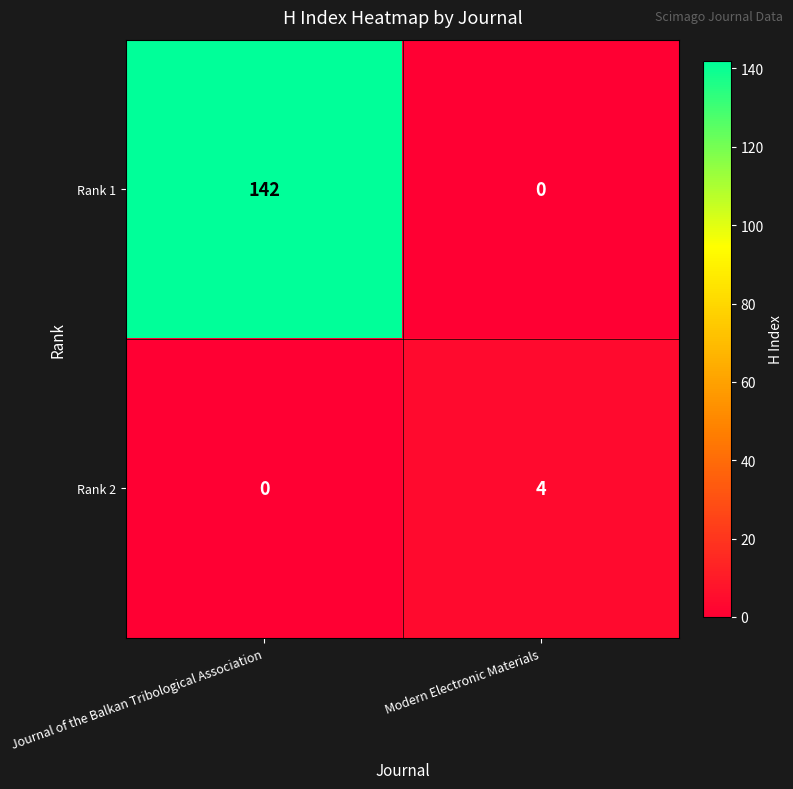

What is the total value across all series at Journal of the Balkan Tribological Association?

142